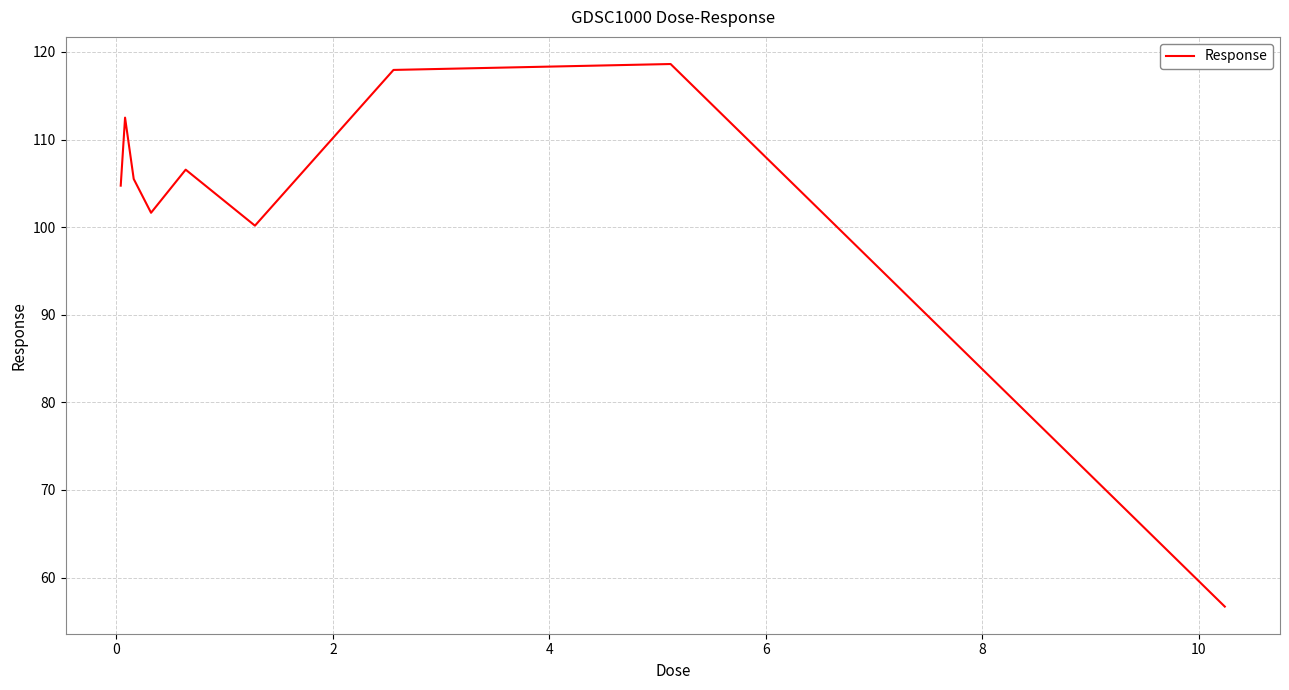

What is the smallest value displayed?

56.7